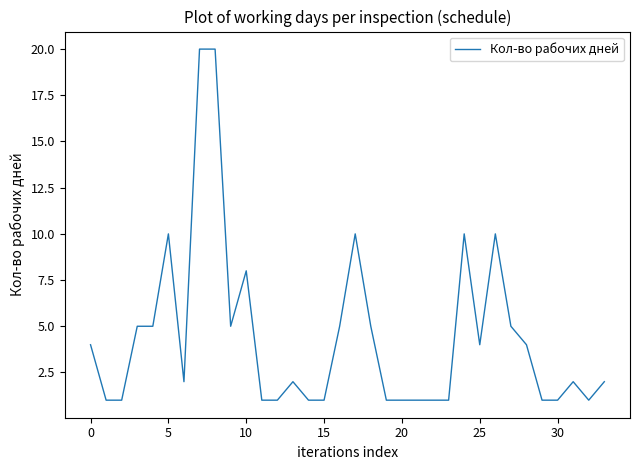

Reading left to right, list all the values displayed in this chart.

4	1	1	5	5	10	2	20	20	5	8	1	1	2	1	1	5	10	5	1	1	1	1	1	10	4	10	5	4	1	1	2	1	2